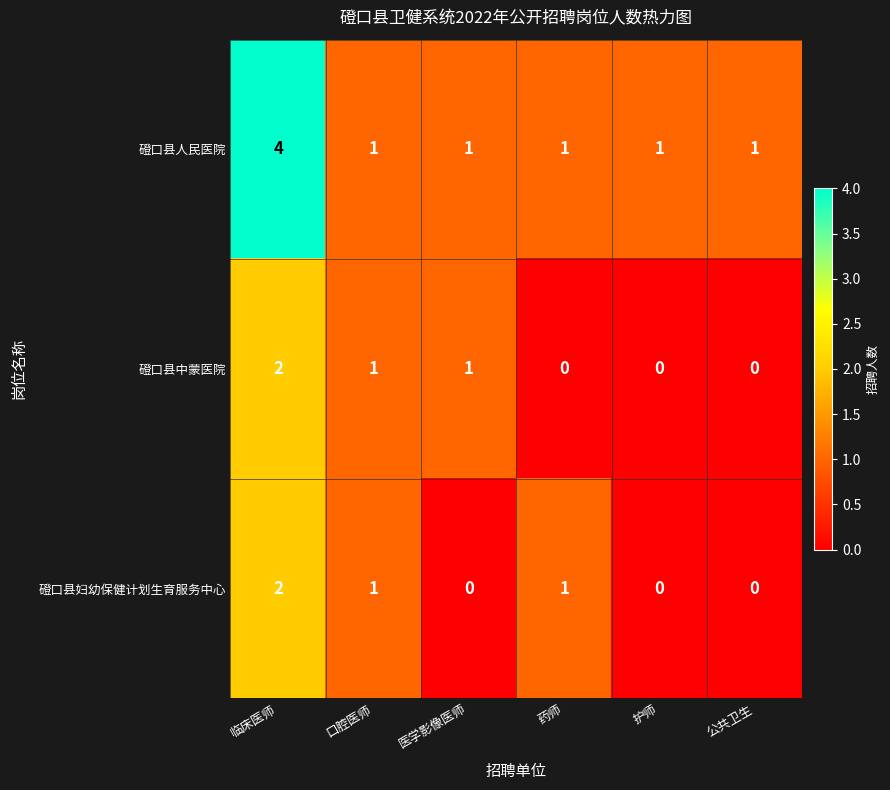

What is the maximum value for 磴口县人民医院?

4